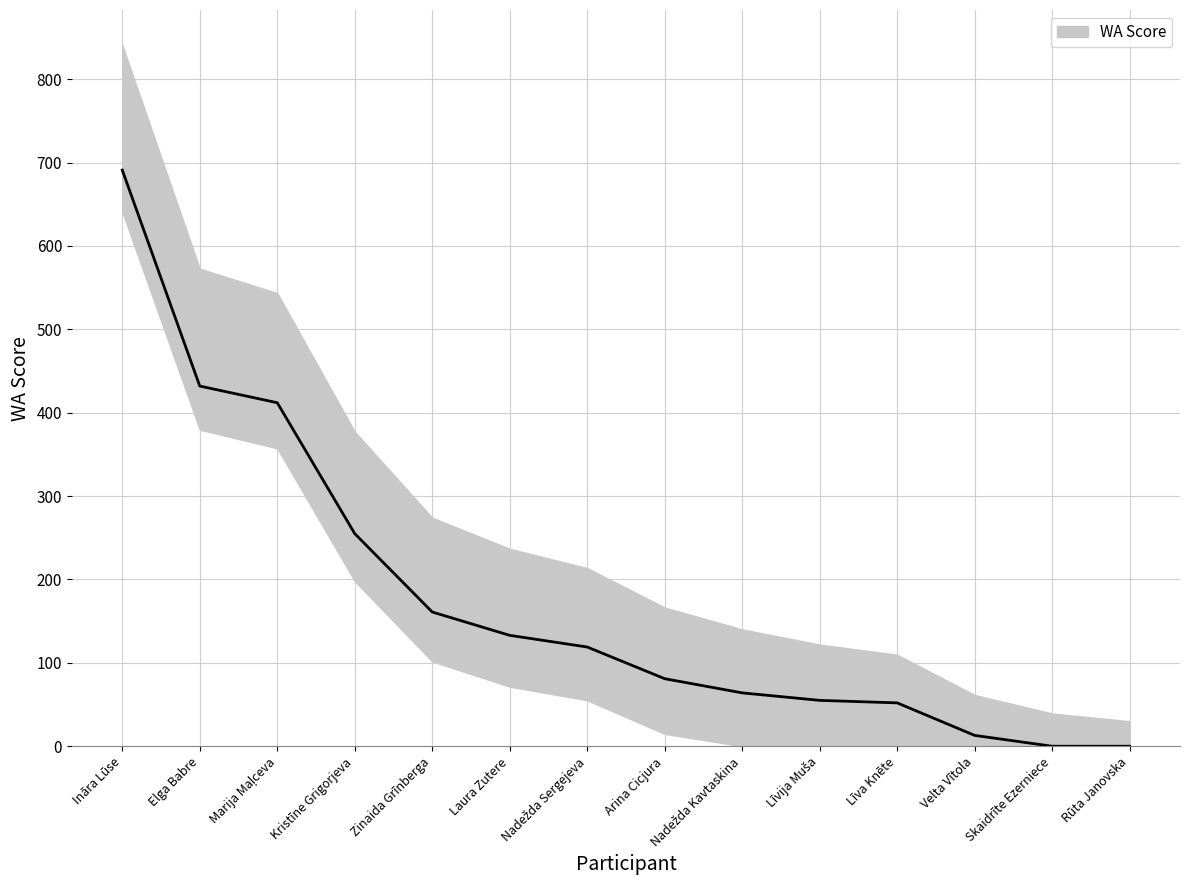

True or false: the data shows 255 at Kristīne Grigorjeva.

True